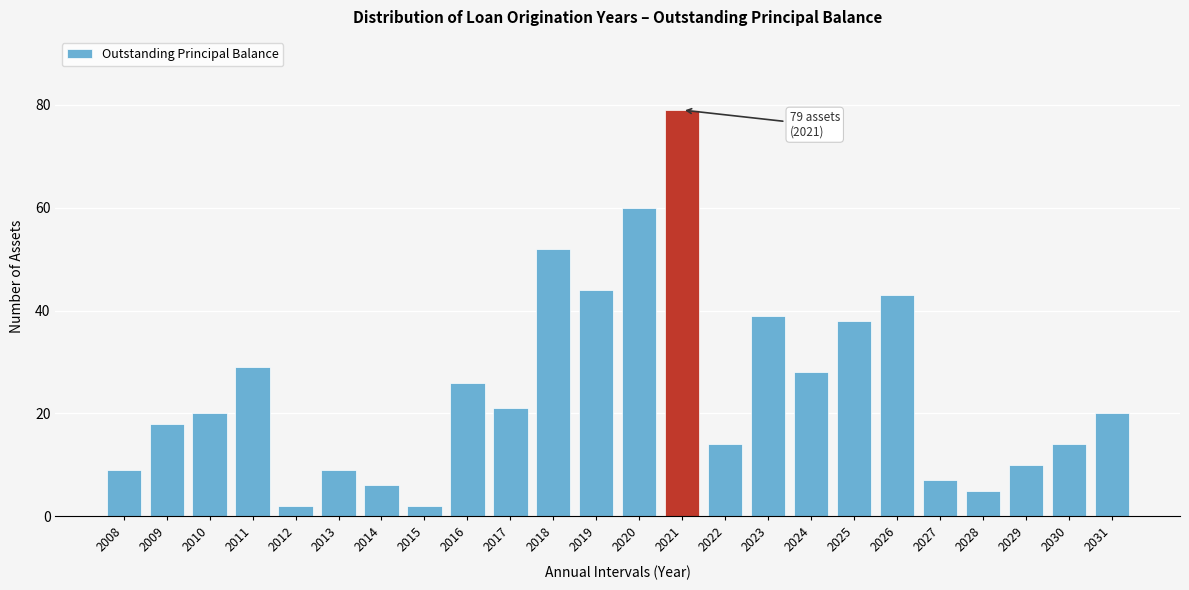

Reading left to right, what are all the values shown in this chart?

2008=9	2009=18	2010=20	2011=29	2012=2	2013=9	2014=6	2015=2	2016=26	2017=21	2018=52	2019=44	2020=60	2021=79	2022=14	2023=39	2024=28	2025=38	2026=43	2027=7	2028=5	2029=10	2030=14	2031=20